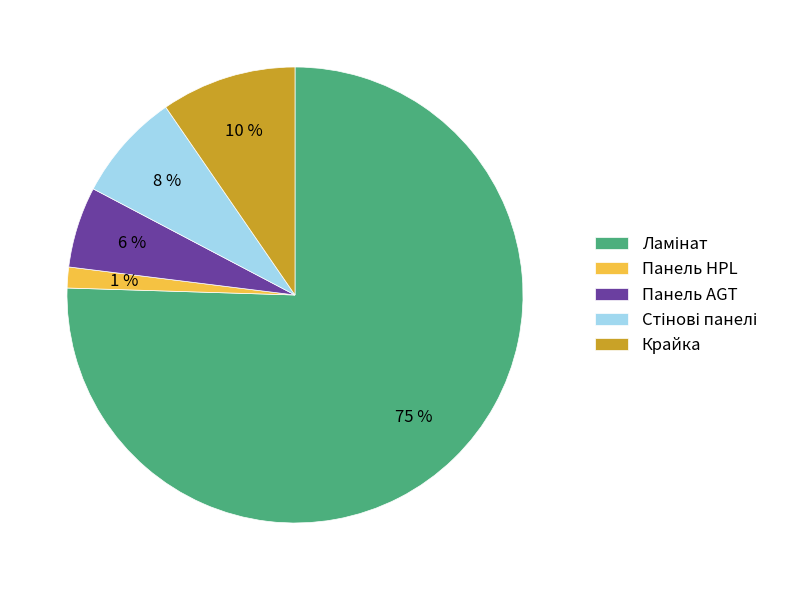

How many slices are in this pie chart?

5